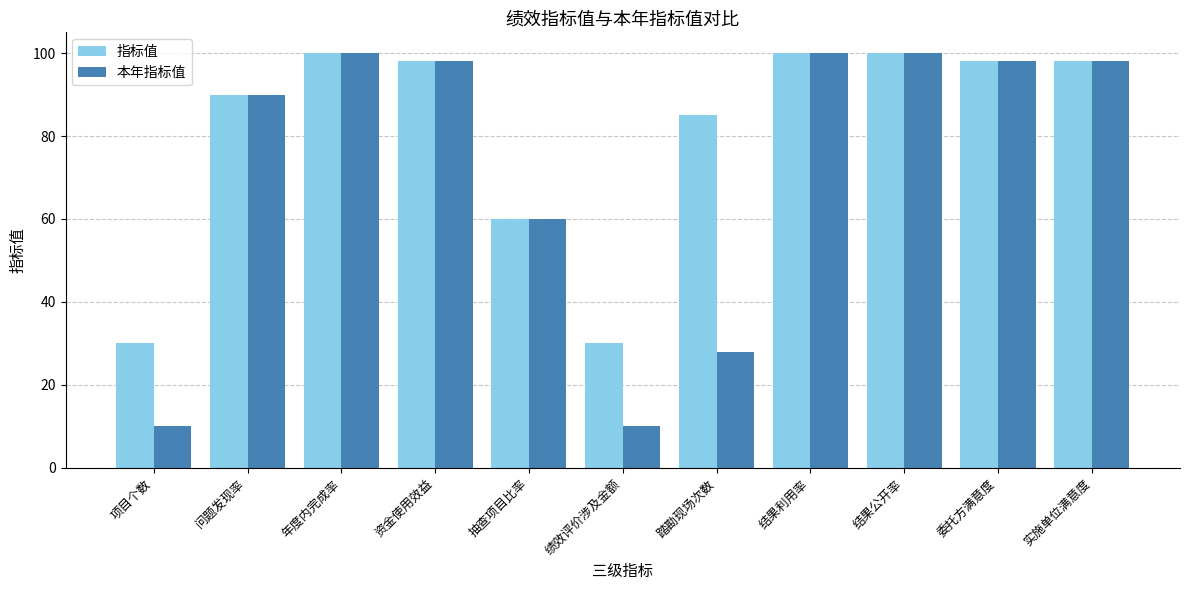

Reading left to right, extract all data points from this chart.

指标值: 项目个数=30	问题发现率=90	年度内完成率=100	资金使用效益=98	抽查项目比率=60	绩效评价涉及金额=30	踏勘现场次数=85	结果利用率=100	结果公开率=100	委托方满意度=98	实施单位满意度=98
本年指标值: 项目个数=10	问题发现率=90	年度内完成率=100	资金使用效益=98	抽查项目比率=60	绩效评价涉及金额=10	踏勘现场次数=28	结果利用率=100	结果公开率=100	委托方满意度=98	实施单位满意度=98